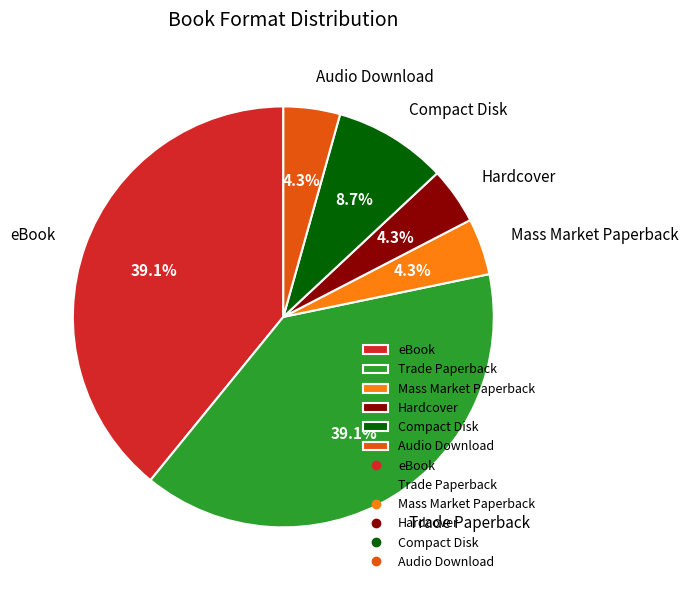

Between eBook and Mass Market Paperback, which is larger?

eBook